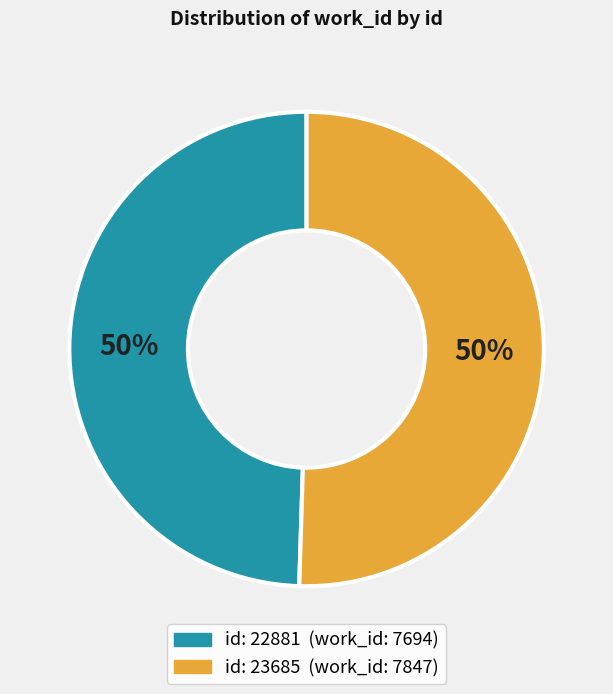

Which slice is the largest?

23685